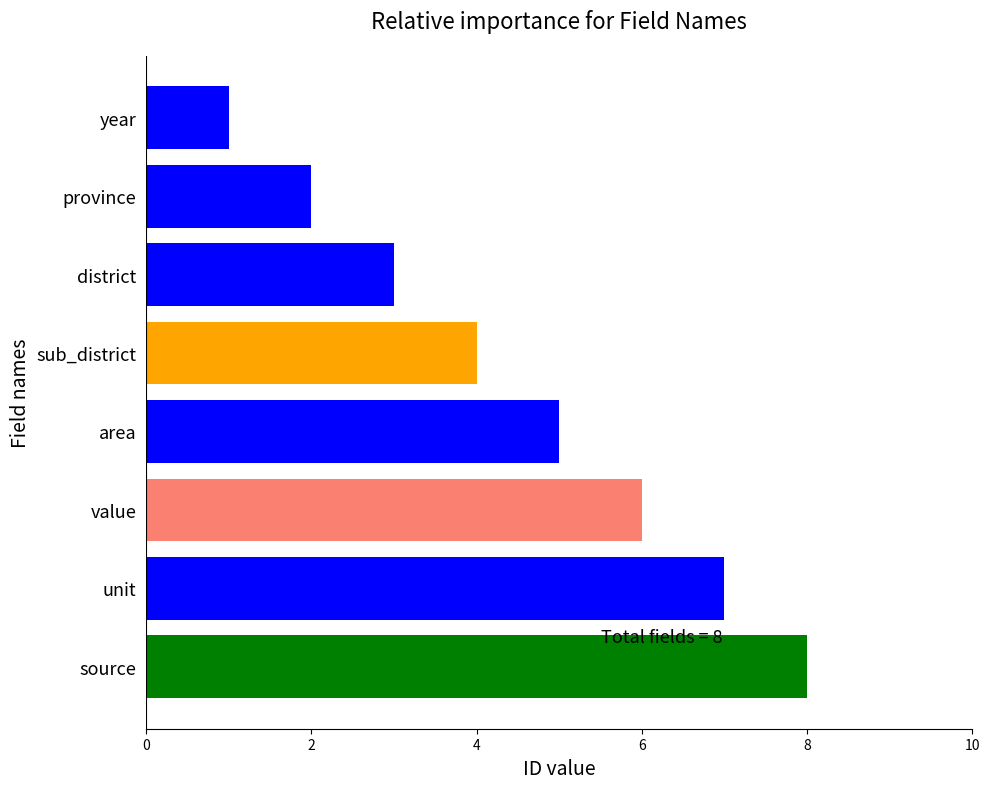

The value at source is 3. True or false?

False